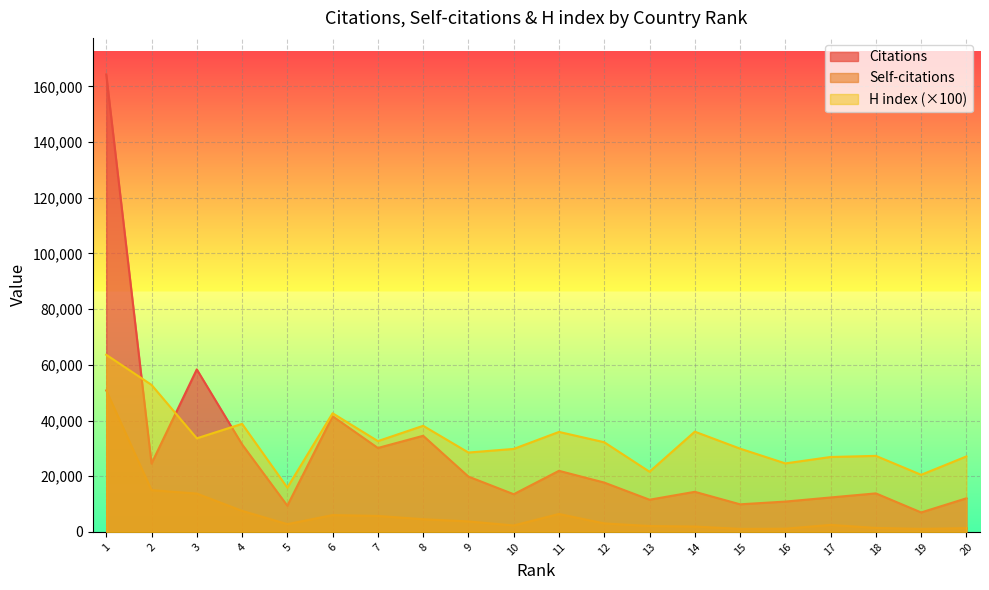

Reading left to right, list all the values displayed in this chart.

Citations: 1=164257	2=24534	3=58360	4=31430	5=9415	6=41520	7=30138	8=34516	9=19860	10=13528	11=21938	12=17709	13=11556	14=14397	15=9906	16=10888	17=12368	18=13833	19=6985	20=12070
Self-citations: 1=50807	2=14998	3=13768	4=7560	5=2787	6=6040	7=5733	8=4553	9=3767	10=2309	11=6438	12=3043	13=2109	14=1927	15=1083	16=1149	17=2521	18=1421	19=1090	20=1346
H index: 1=63600	2=52800	3=33600	4=38800	5=15900	6=42600	7=32600	8=38100	9=28500	10=29800	11=35900	12=32200	13=21600	14=36000	15=29900	16=24600	17=26900	18=27300	19=20500	20=27100